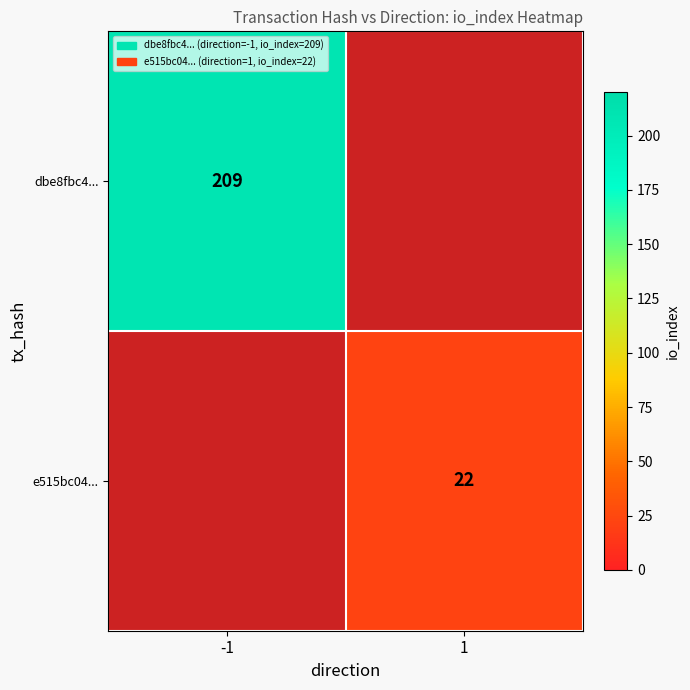

What is the greatest value displayed?

209.0